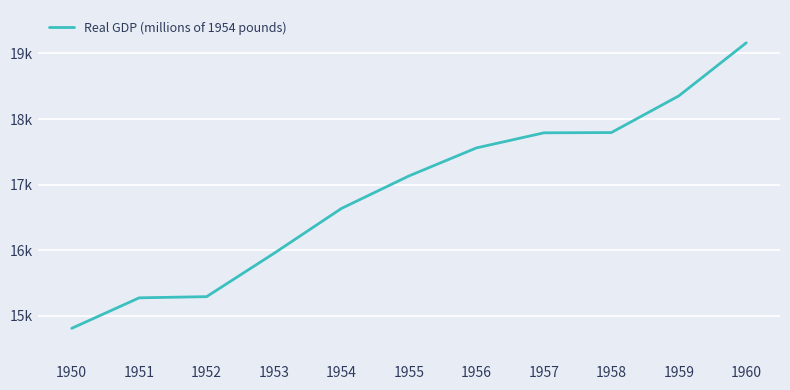

What value does the data have at 1950?

14811